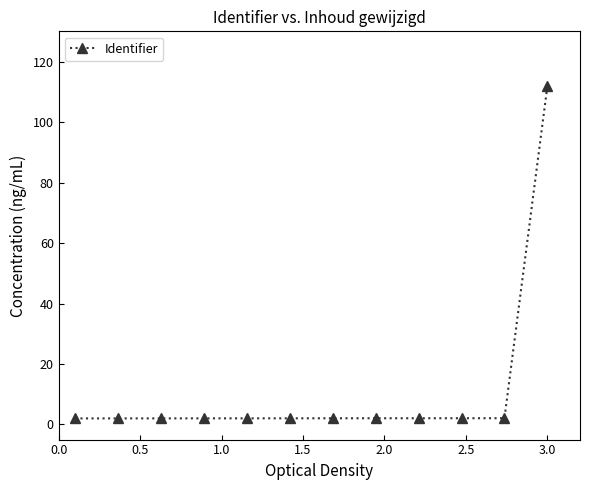

What is the sum of all values?

134.4